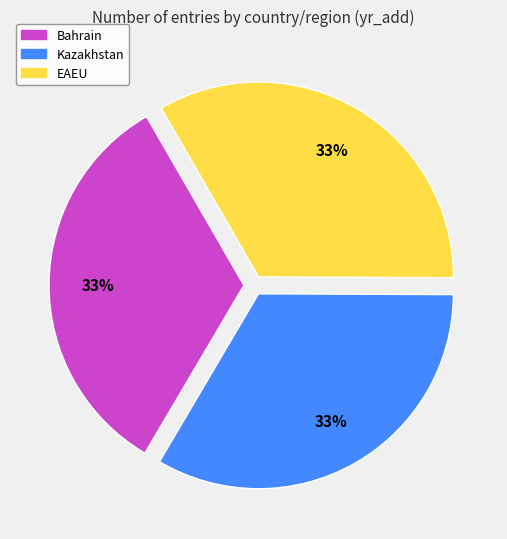

Does Bahrain account for over 50% of the chart?

No